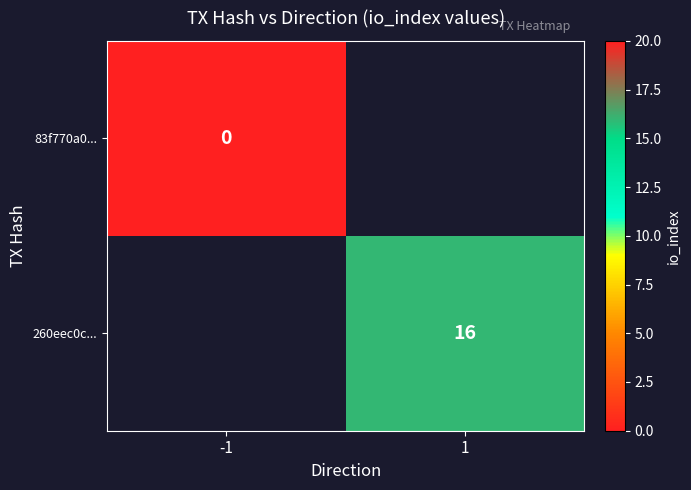

Is it true that 260eec0c... equals 25 at 1?

False